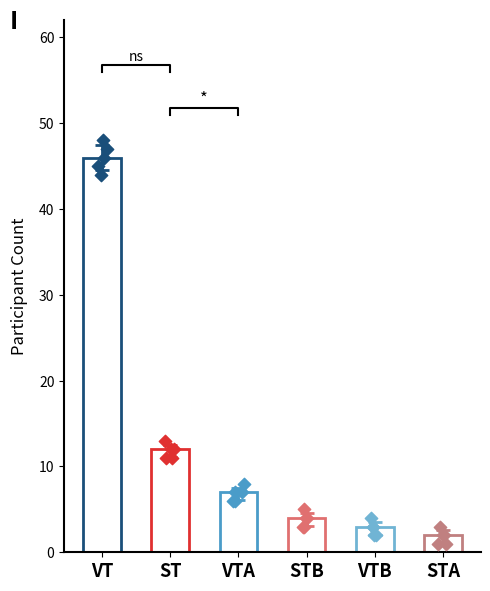

Which series has the largest Y range (max minus min)?

VT